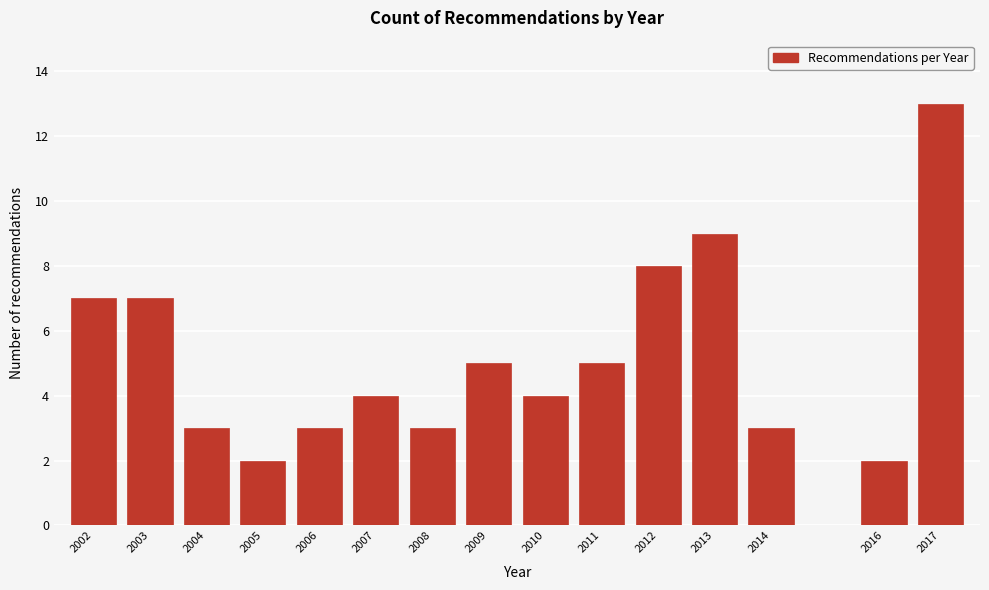

Reading left to right, transcribe all the data shown in this chart.

2002=7	2003=7	2004=3	2005=2	2006=3	2007=4	2008=3	2009=5	2010=4	2011=5	2012=8	2013=9	2014=3	2016=2	2017=13